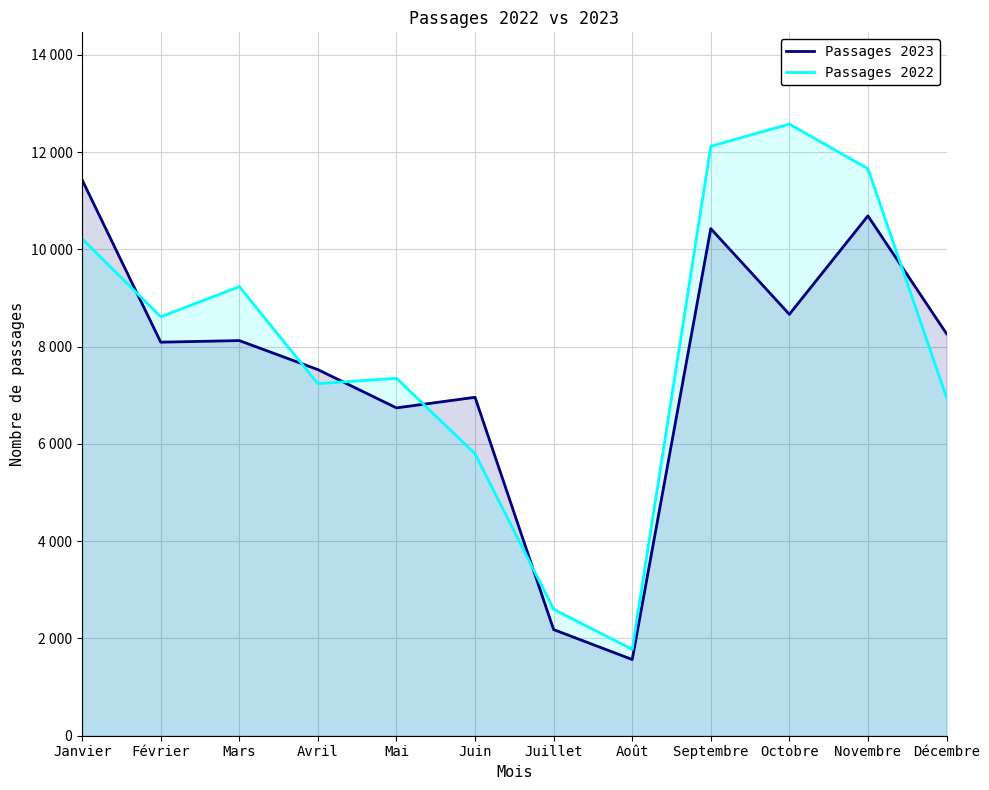

Rank the categories by Passages 2022 value from highest to lowest.

Octobre, Septembre, Novembre, Janvier, Mars, Février, Mai, Avril, Décembre, Juin, Juillet, Août